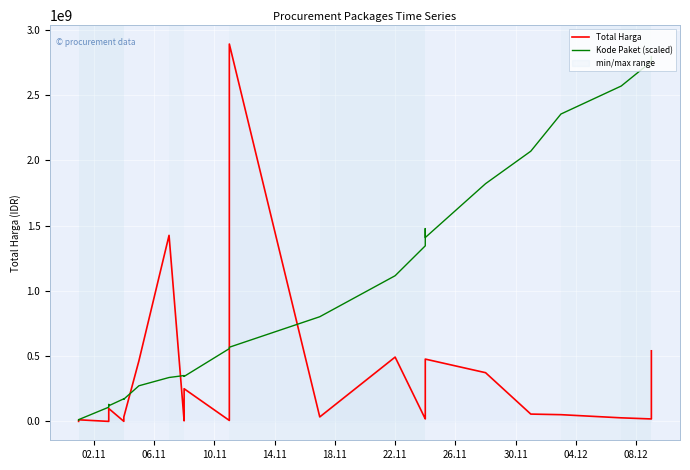

Reading left to right, extract all data points from this chart.

Total Harga: 333600	12453900	78000	182000	265000	2772000	4672200	5129000	8742500	98772570	577875	23653000	32441200	34000000	464002100	1425867900	4350000	9180000	15513960	49730040	250350000	7401240	39440000	2892122000	34292000	493000000	19175000	43859200	477600000	373404000	56152800	51601000	27412000	18900000	541071000
Kode Paket (scaled): 9280000	13500000	108980000	127000000	124920000	124280000	126000000	130060000	127940000	119940000	173360000	172020000	172920000	170600000	273040000	336460000	351600000	345440000	345660000	350180000	344760000	557820000	565420000	568500000	802240000	1116520000	1345580000	1477880000	1409060000	1822020000	2070820000	2355660000	2570320000	2757520000	2796340000